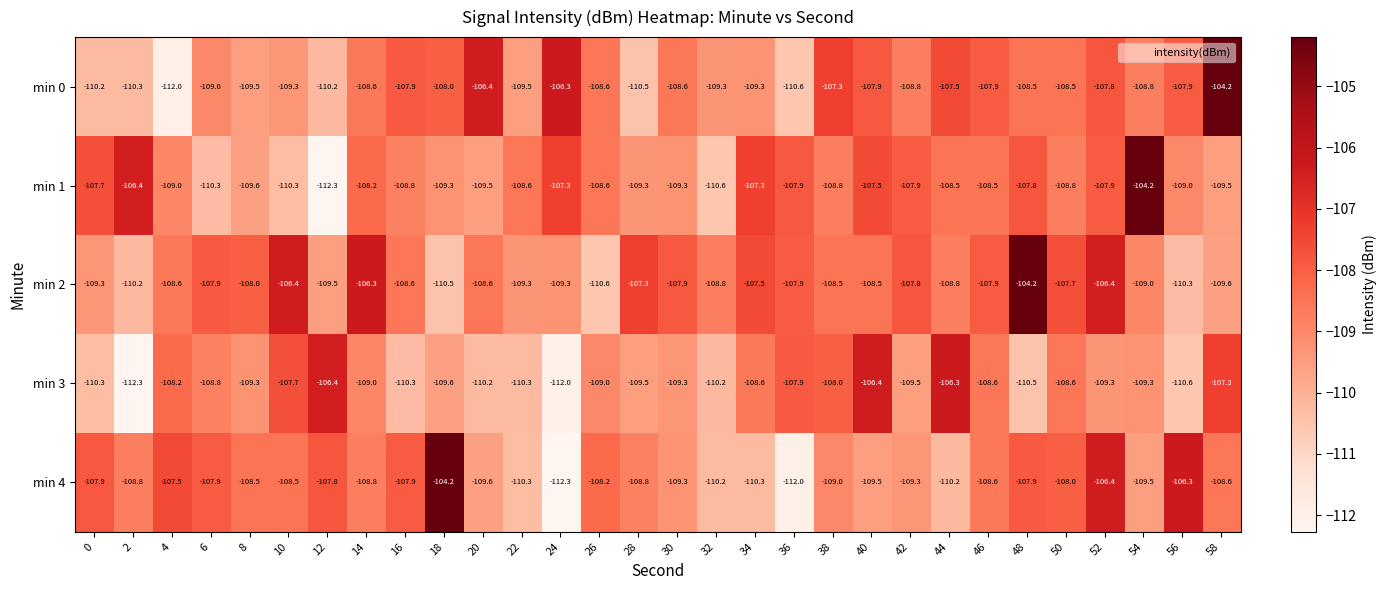

What is the difference between the maximum and minimum values in the min 0 series?

7.8